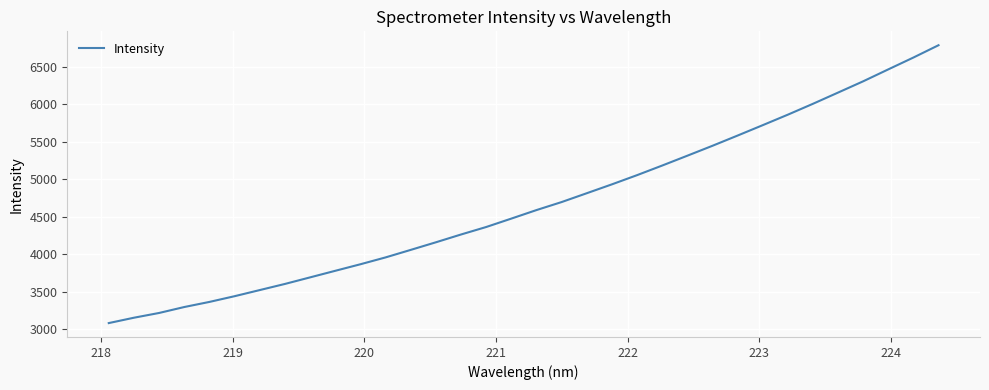

What is the difference between the maximum and minimum values?

3706.8